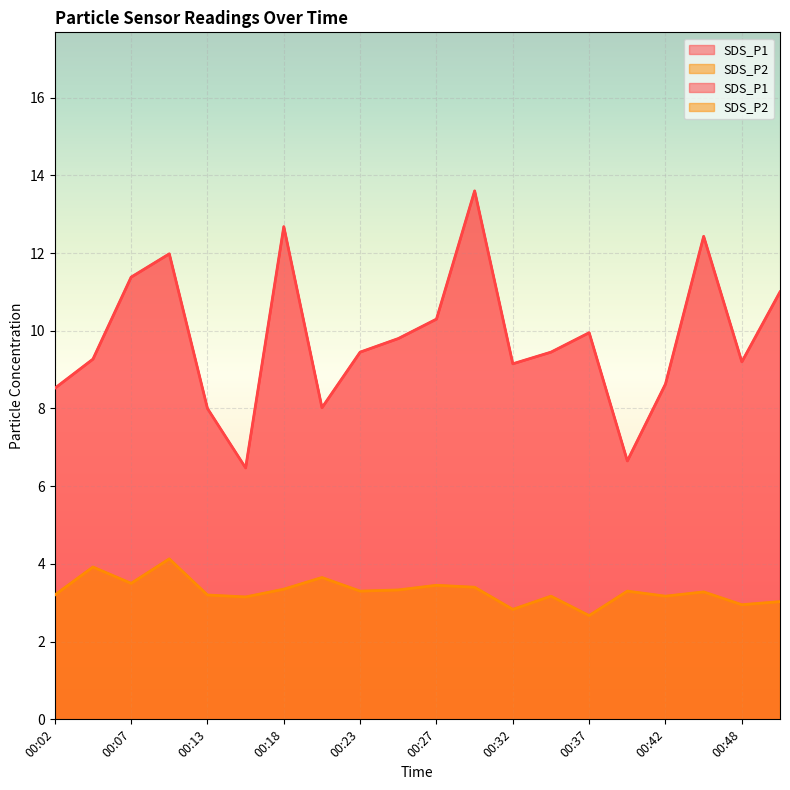

Rank the series by their maximum value, from highest to lowest.

SDS_P1, SDS_P2